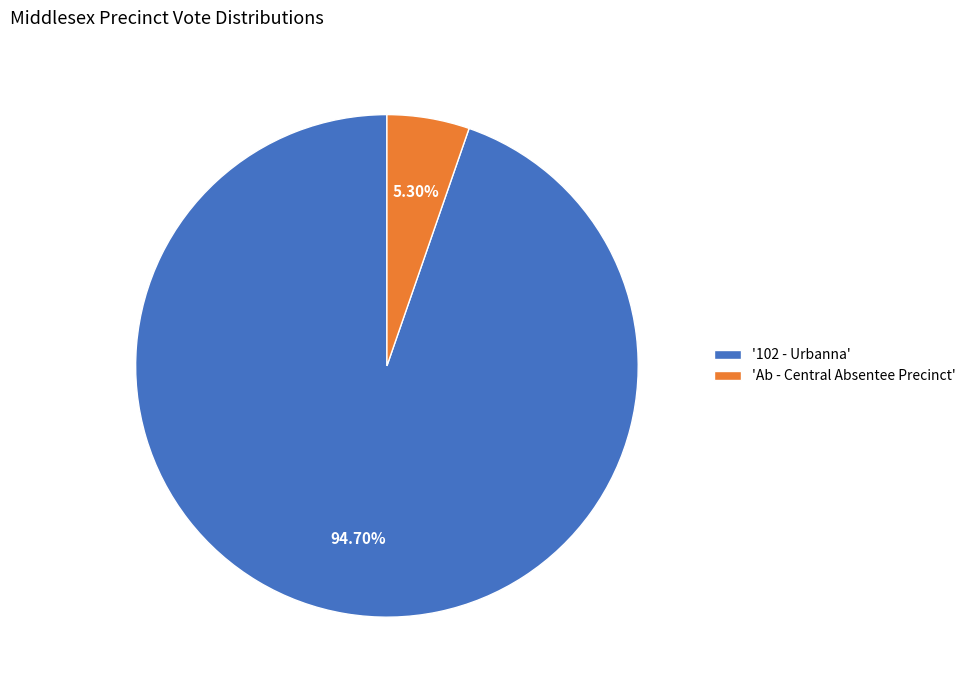

Which has a higher value, '102 - Urbanna' or 'Ab - Central Absentee Precinct'?

'102 - Urbanna'